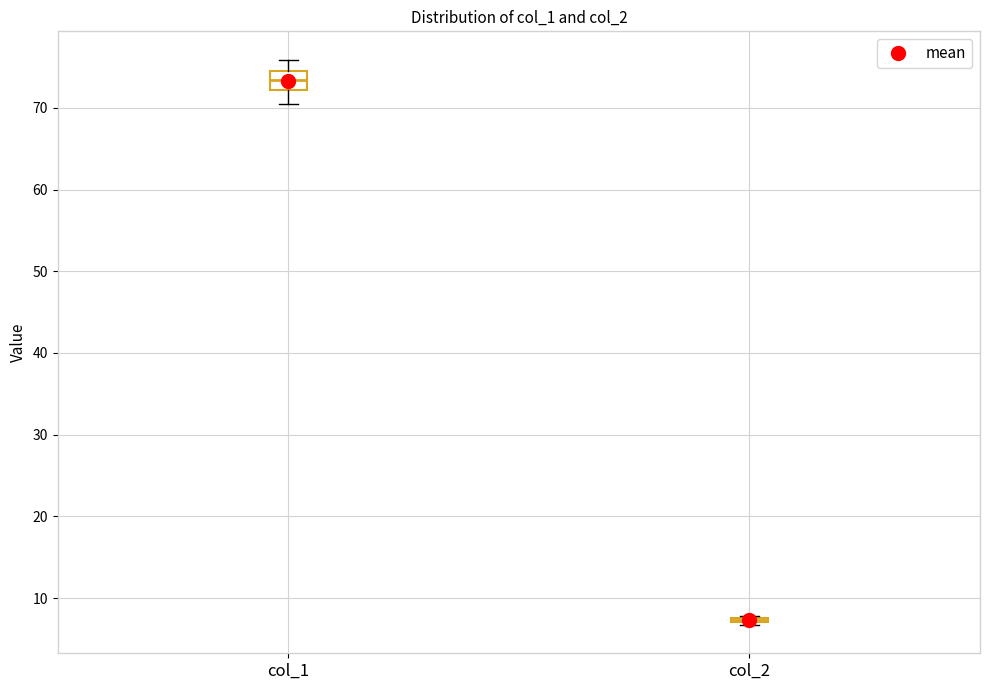

Reading left to right, read every box against the y-axis: the position of its median line, the range the box covers, and the ends of its whiskers. The values are not printed on the chart, so give them approximately, as read against the axis.

col_1: median 73, box 72 to 75, whiskers 71 to 76
col_2: box collapsed to a line at 7, whiskers 7 to 8